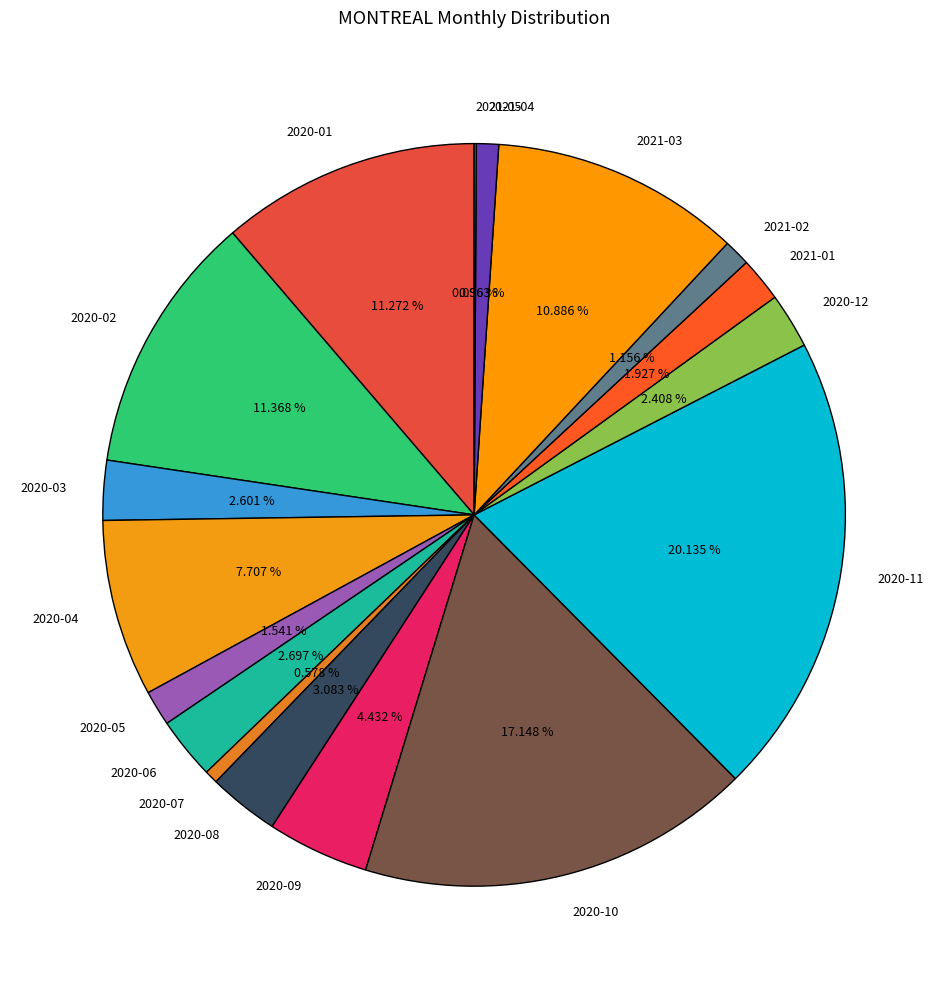

Which has a higher value, 2020-06 or 2021-03?

2021-03